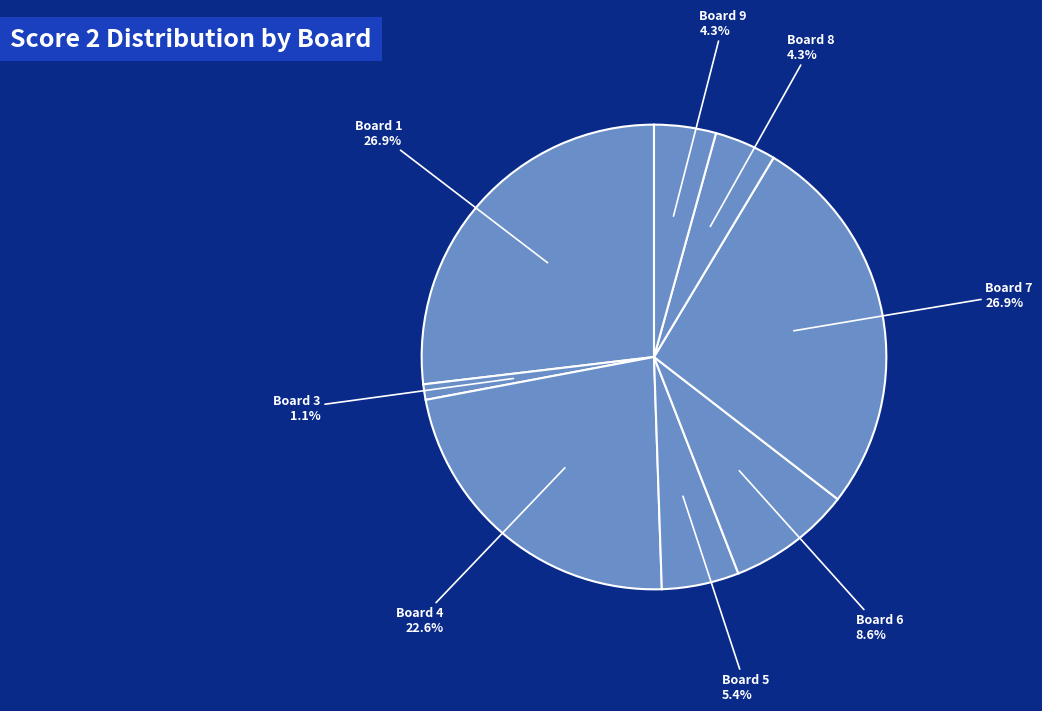

Combined, what portion of the pie is Board 5 and Board 7?

32.3%